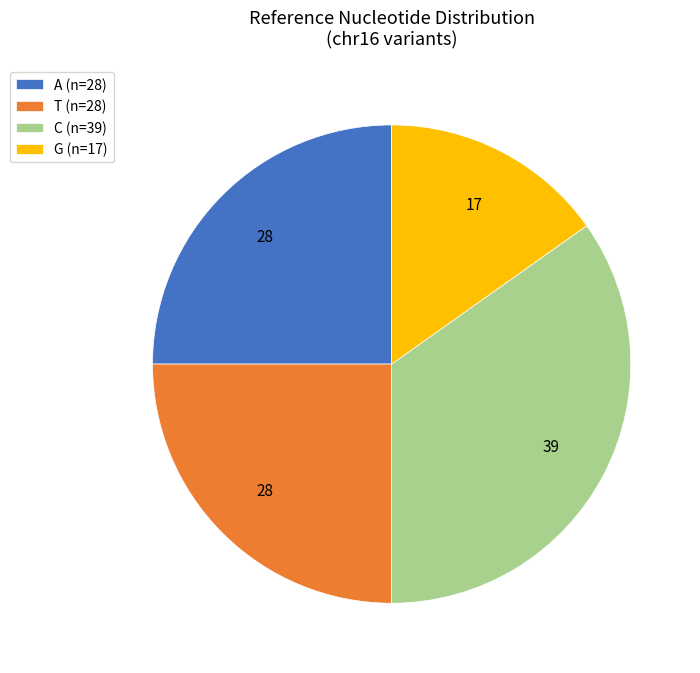

Which slice is the smallest?

G